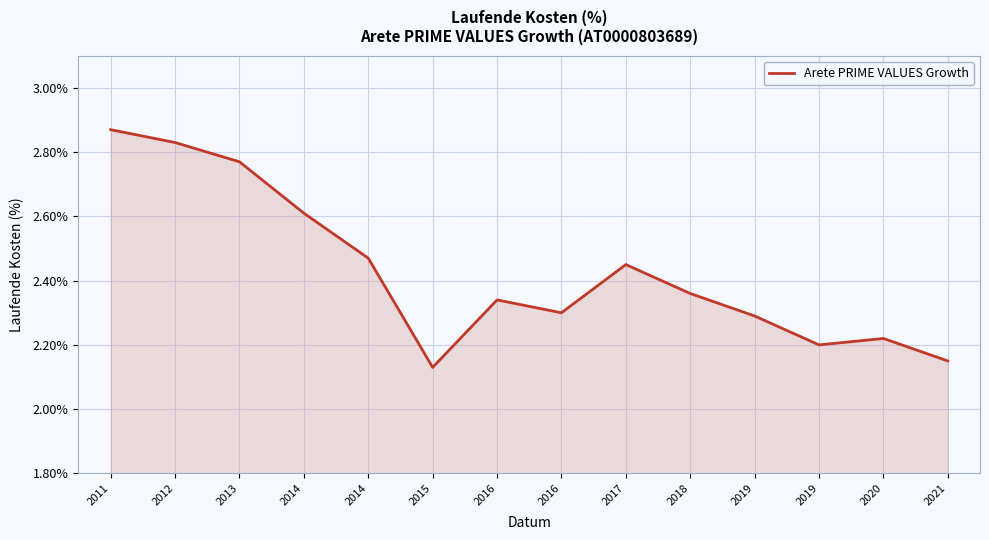

Reading left to right, extract all data points from this chart.

2011=2.9	2012=2.8	2013=2.8	2014=2.6	2014=2.5	2015=2.1	2016=2.3	2016=2.3	2017=2.5	2018=2.4	2019=2.3	2019=2.2	2020=2.2	2021=2.1